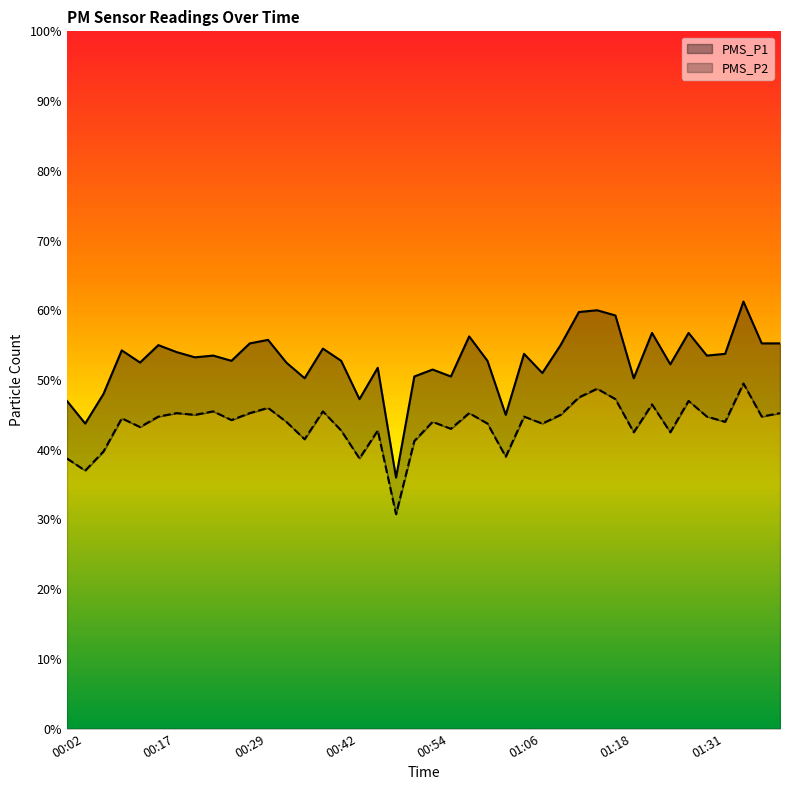

What is the difference between the maximum and minimum values in the PMS_P1 series?

25.2